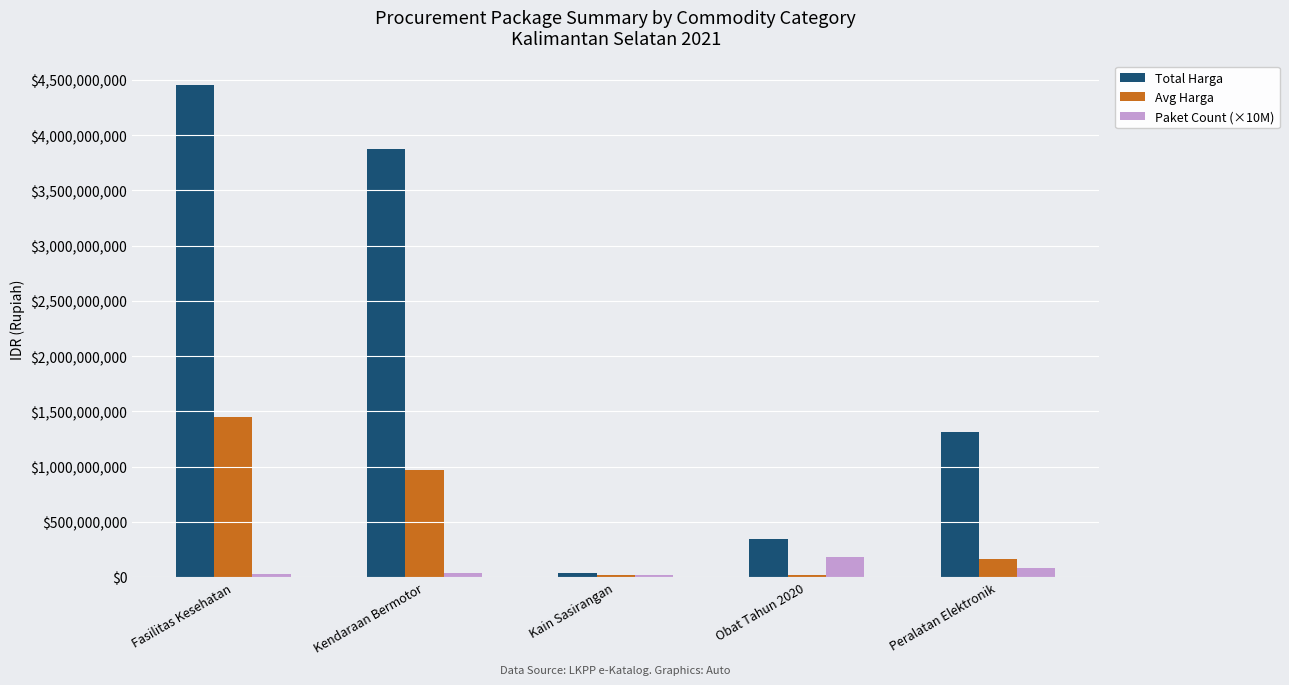

The Total Harga series shows 202891083 at Obat Tahun 2020. True or false?

False